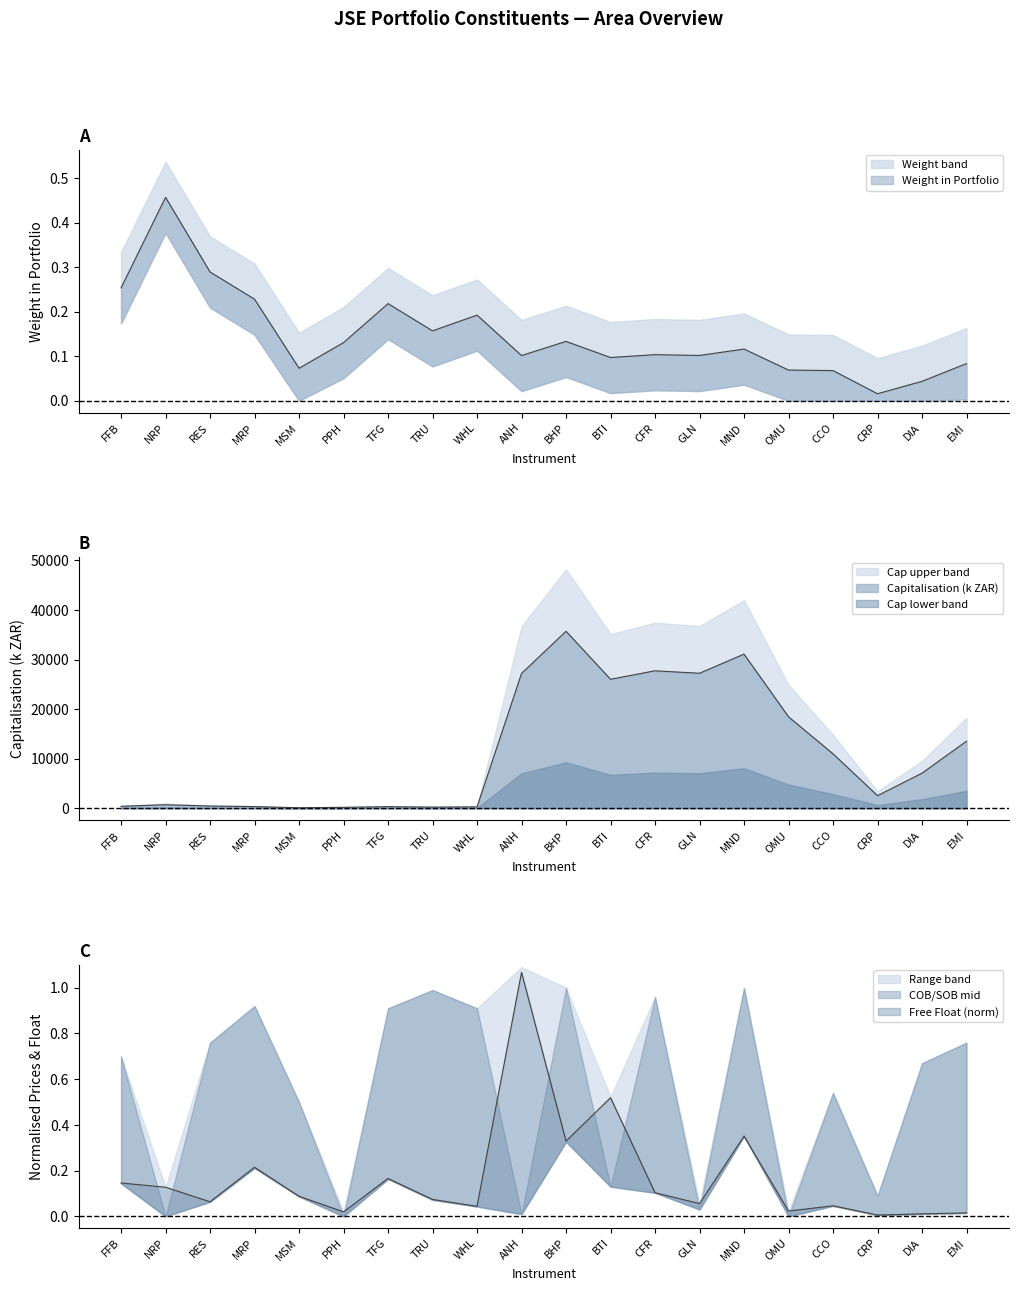

True or false: COB Price (norm) and Capitalisation (k) cross at least once.

False